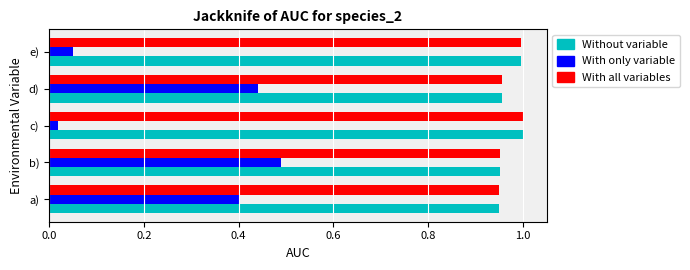

List the labels in order of With only variable value, largest first.

b), d), a), e), c)